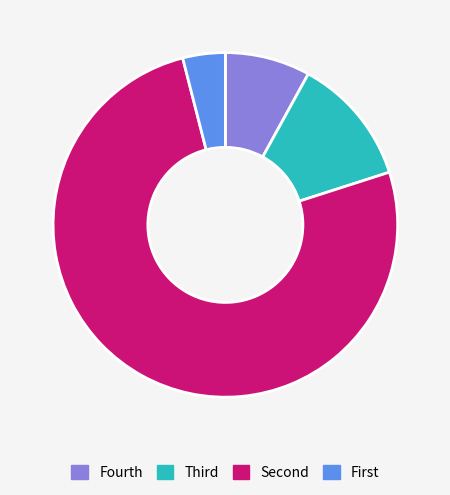

Count the number of slices in the pie.

4